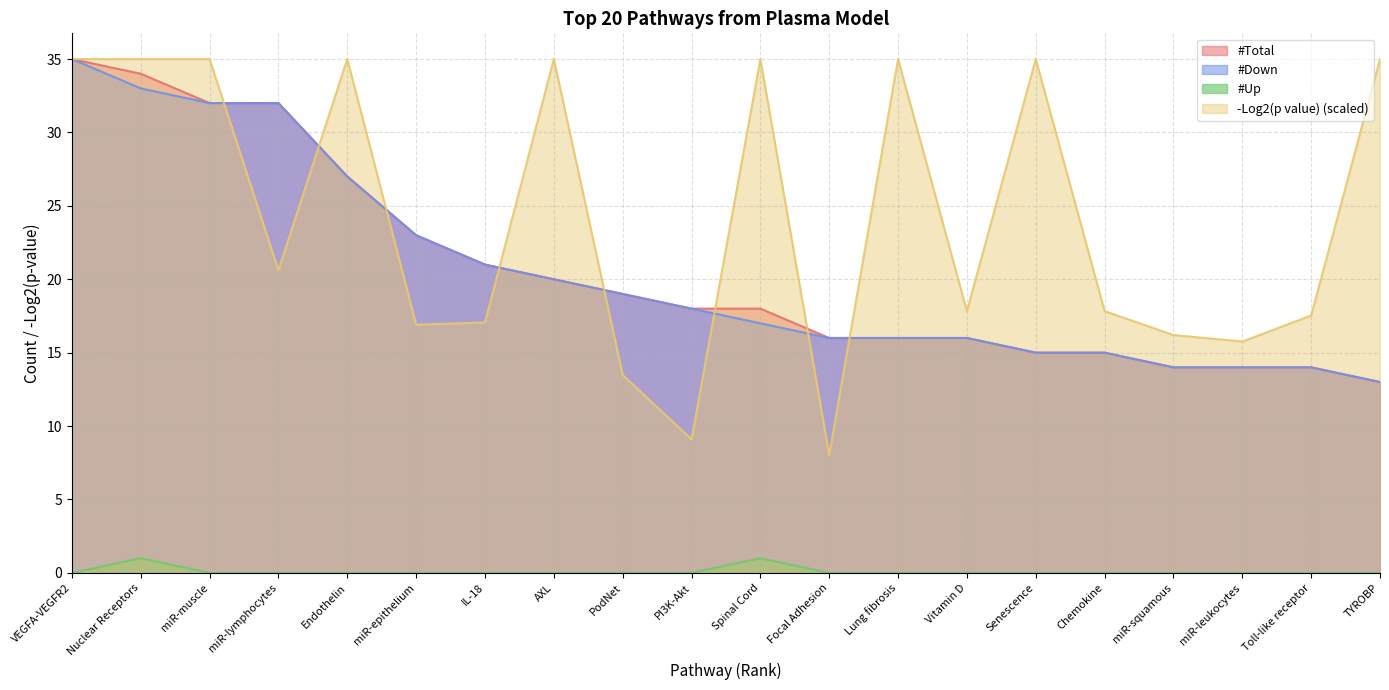

At which label is #Total closest to 24?

miR-epithelium